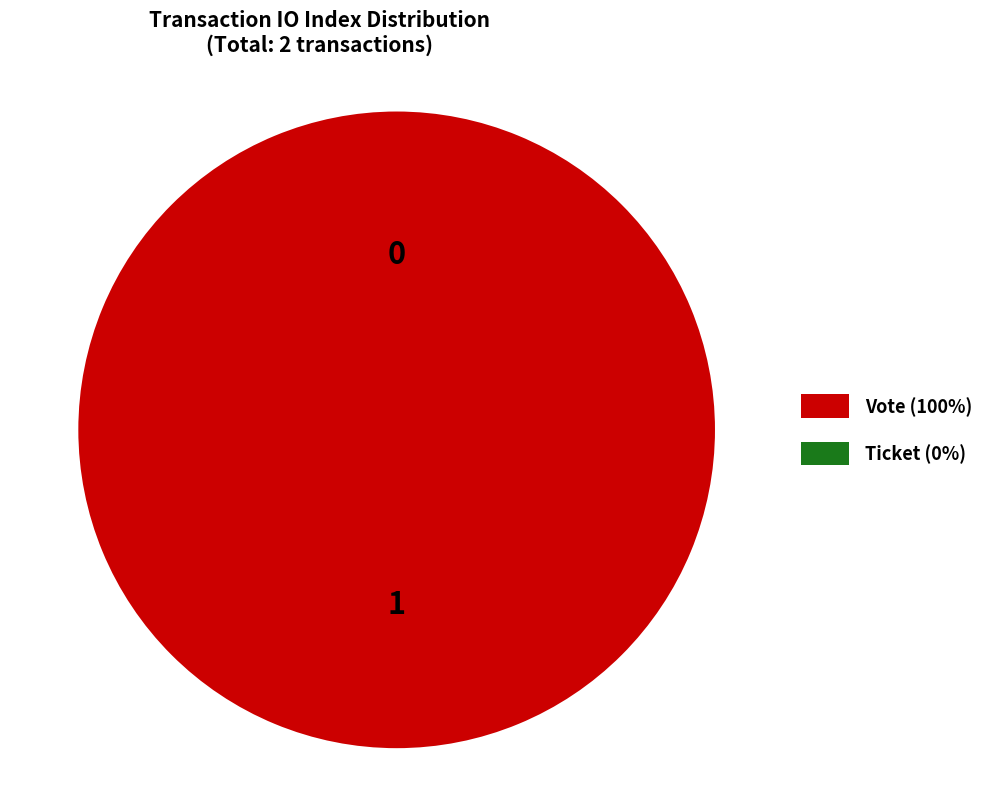

How many slices are in this pie chart?

2